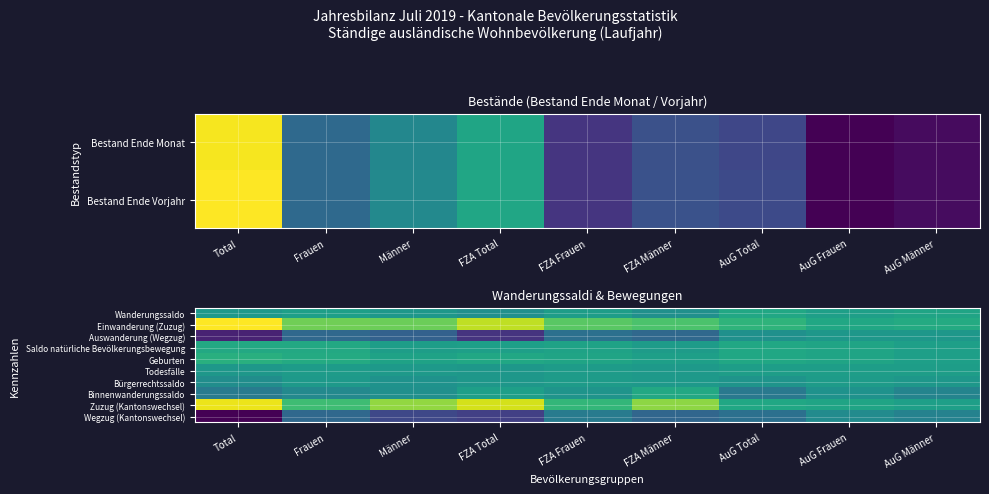

List the series in order of their peak value, highest first.

Einwanderung (Zuzug), Zuzug (Kantonswechsel), Geburten, Saldo natürliche Bevölkerungsbewegung, Binnenwanderungssaldo, Wanderungssaldo, Todesfälle, Bürgerrechtssaldo, Auswanderung (Wegzug), Wegzug (Kantonswechsel)